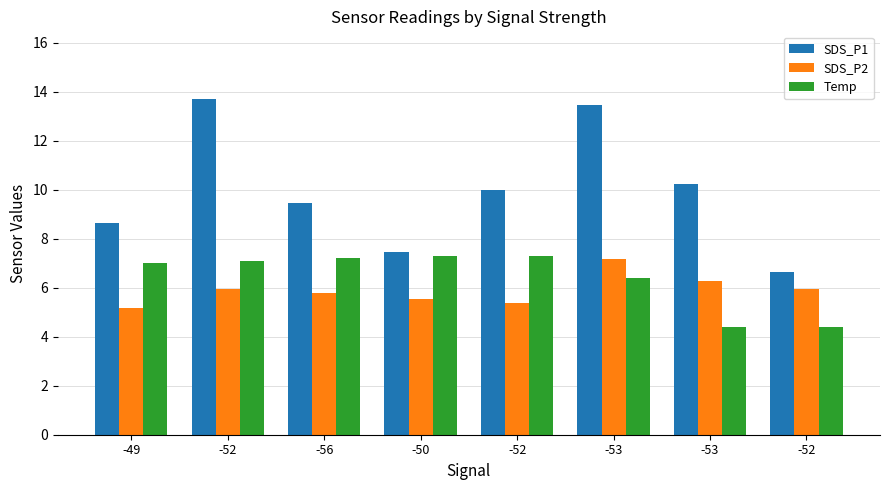

What are all the series names shown in the legend?

SDS_P1, SDS_P2, Temp